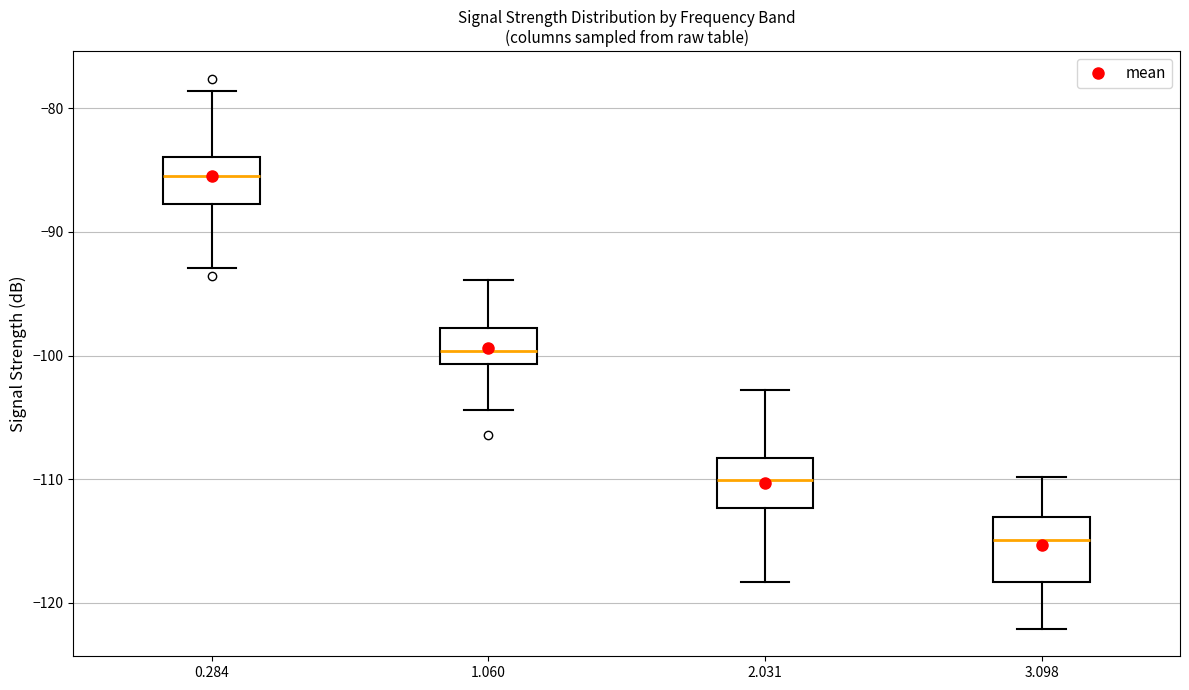

Which box's median line is the lowest?

3.098